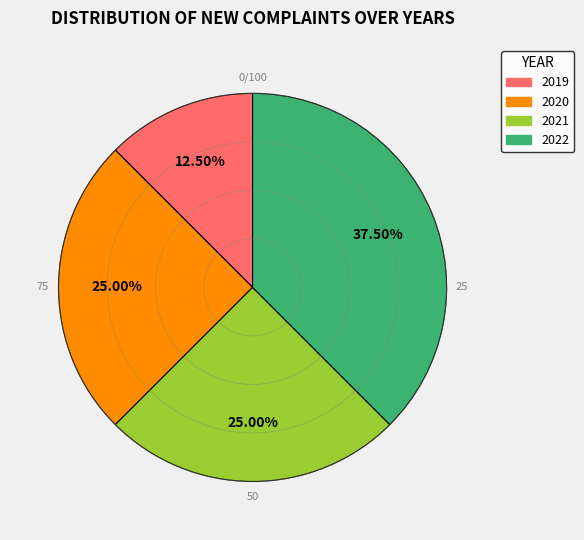

Which has a higher value, 2022 or 2019?

2022